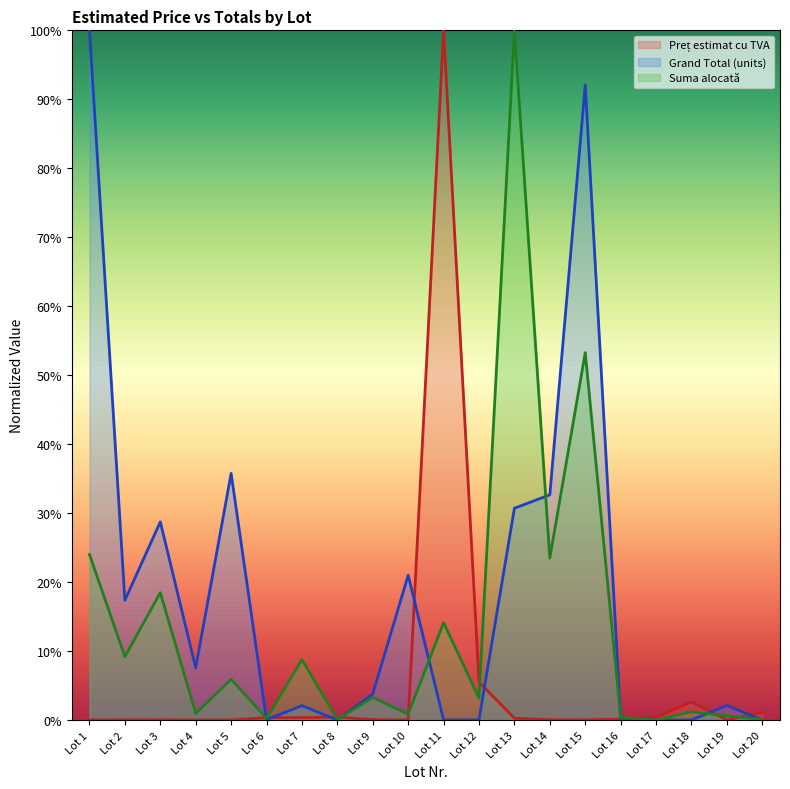

Which series ends up on top after the final intersection of Preț estimat cu TVA and Suma alocată?

Preț estimat cu TVA